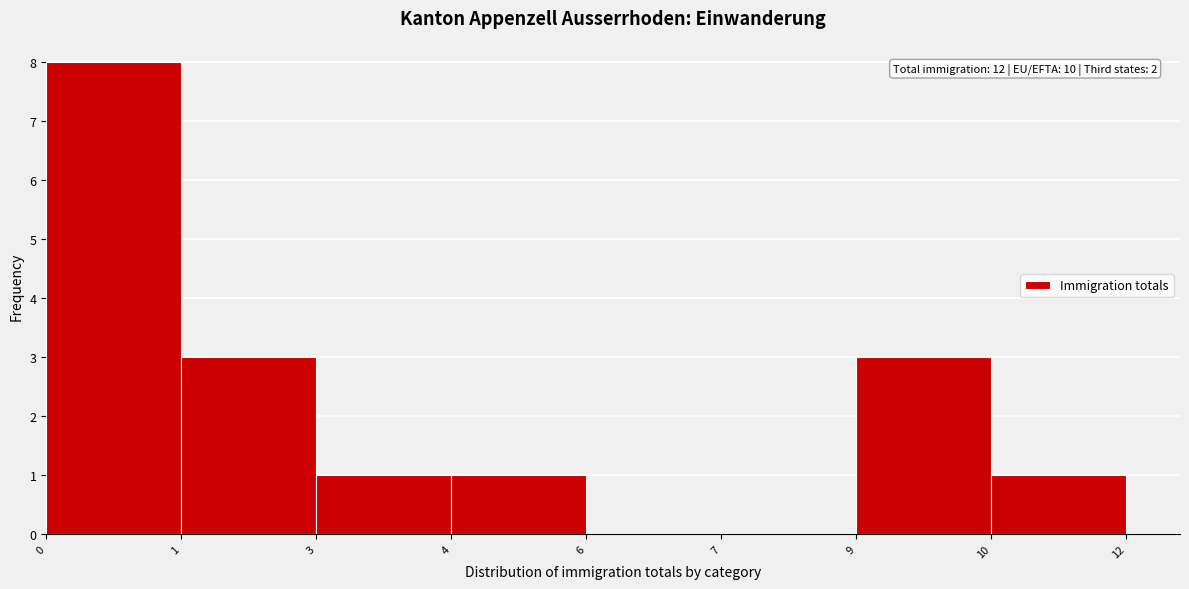

Reading left to right, transcribe all the data shown in this chart.

0=8	1=3	3=1	4=1	6=0	7=0	9=3	10=1